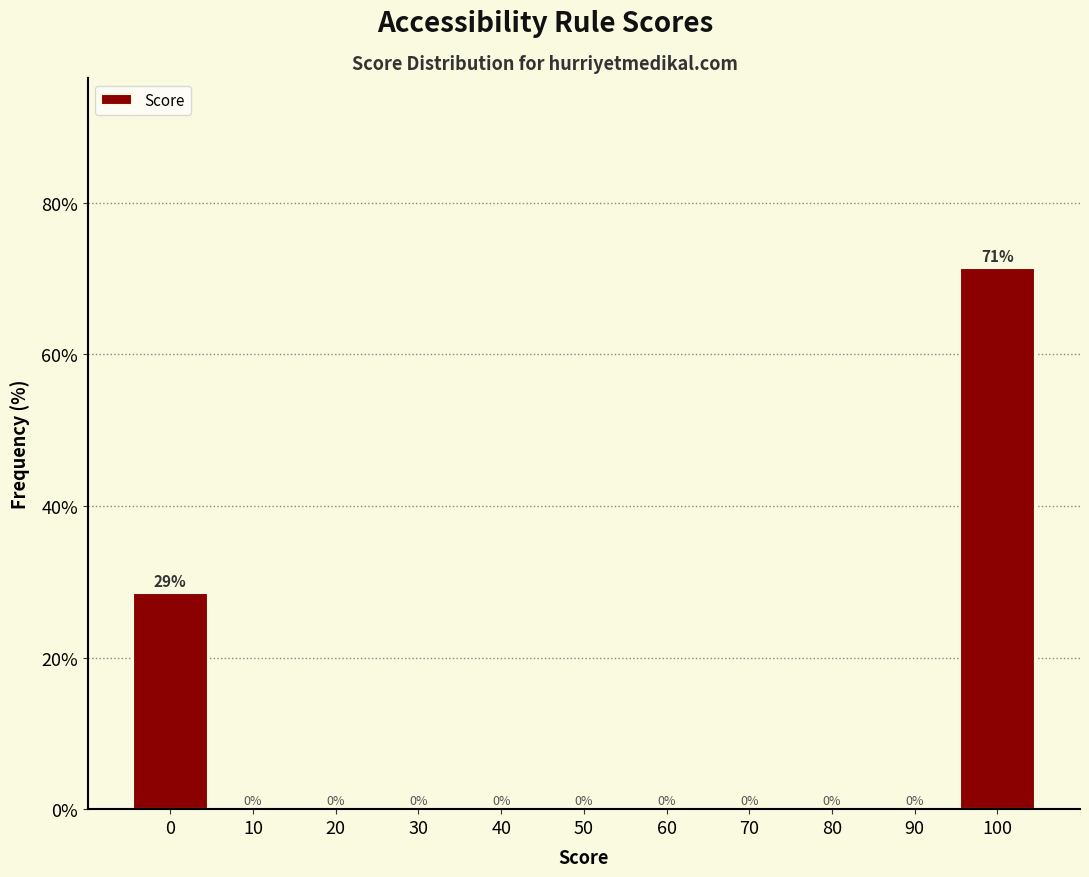

Which range on the x-axis has the tallest bar?

95 to 105